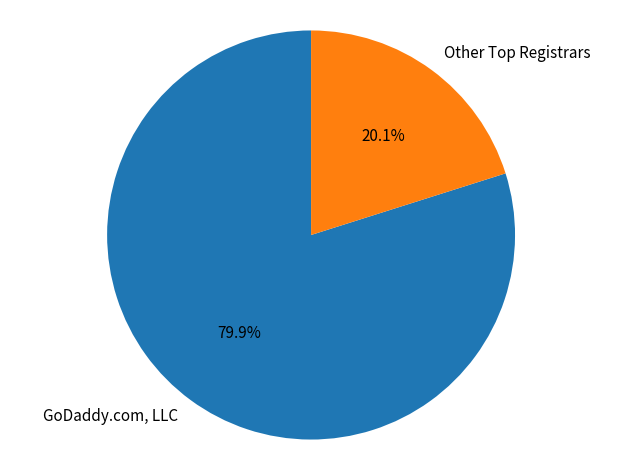

What percentage is NOT represented by GoDaddy.com, LLC?

20.1%